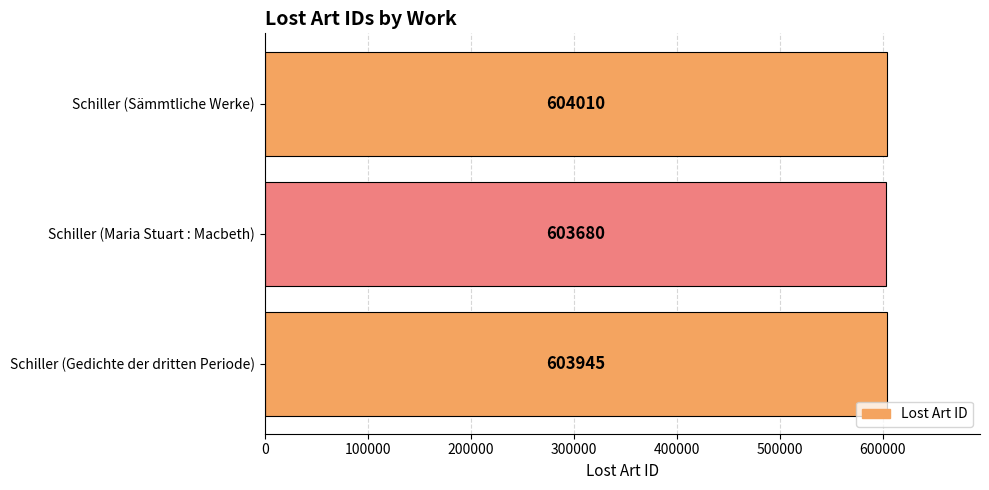

Rank the categories by value from highest to lowest.

Schiller (Sämmtliche Werke), Schiller (Gedichte der dritten Periode), Schiller (Maria Stuart : Macbeth)